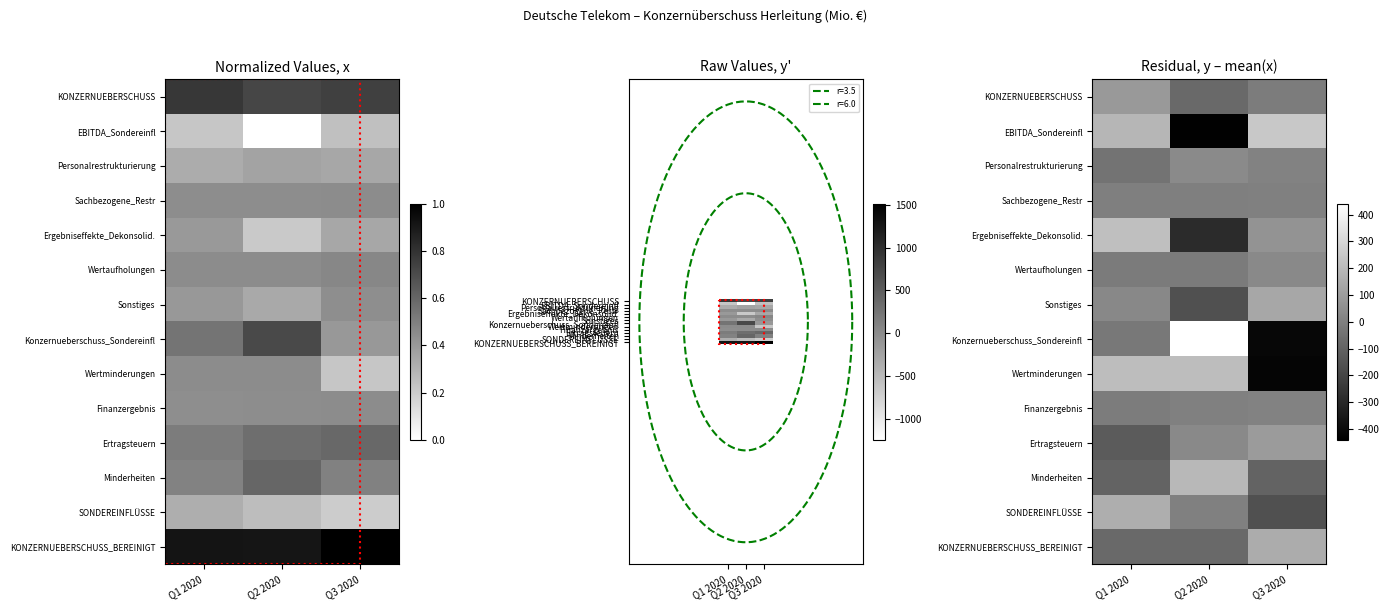

What is the difference between the maximum and second lowest values in the KONZERNUEBERSCHUSS_BEREINIGT series?

225.0